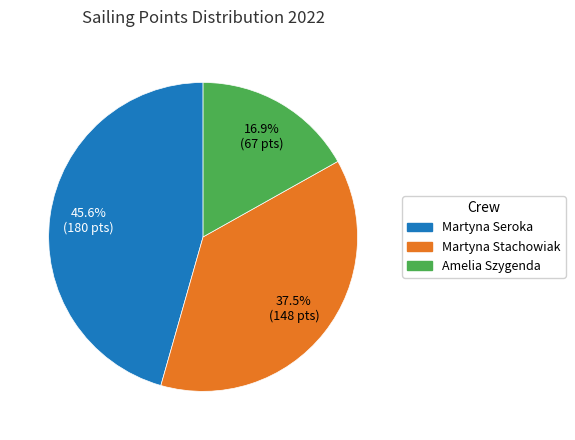

Rank the categories by value from highest to lowest.

Martyna Seroka, Martyna Stachowiak, Amelia Szygenda